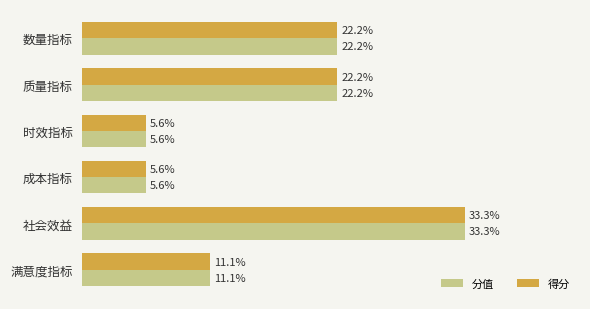

What are all the series names shown in the legend?

分值, 得分